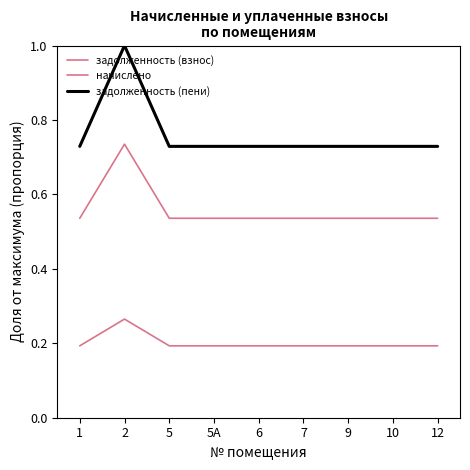

Does the chart have visible grid lines?

No